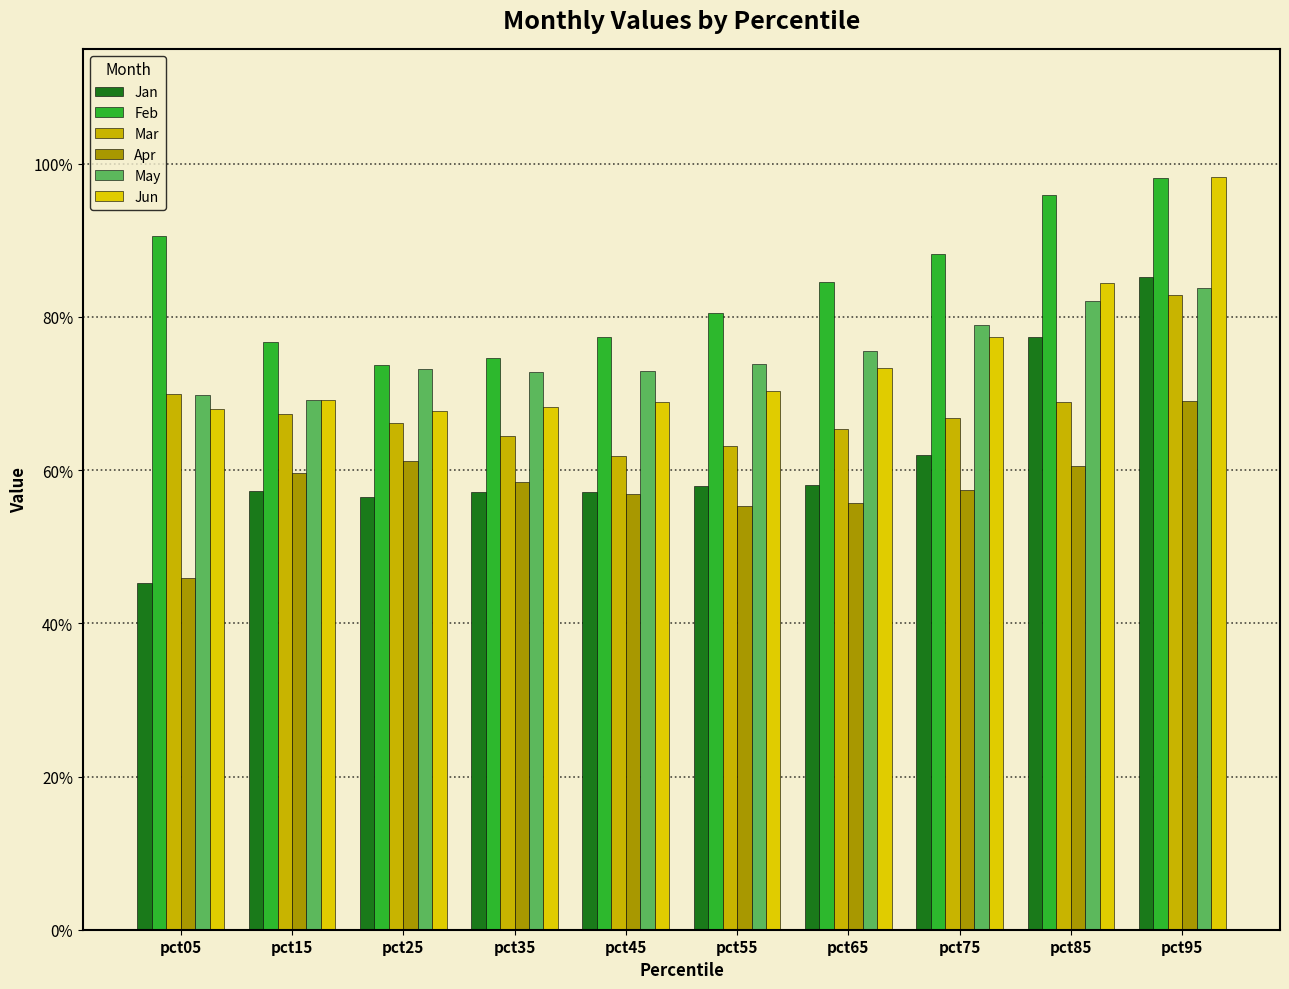

Which series has the largest range (max minus min)?

Jan